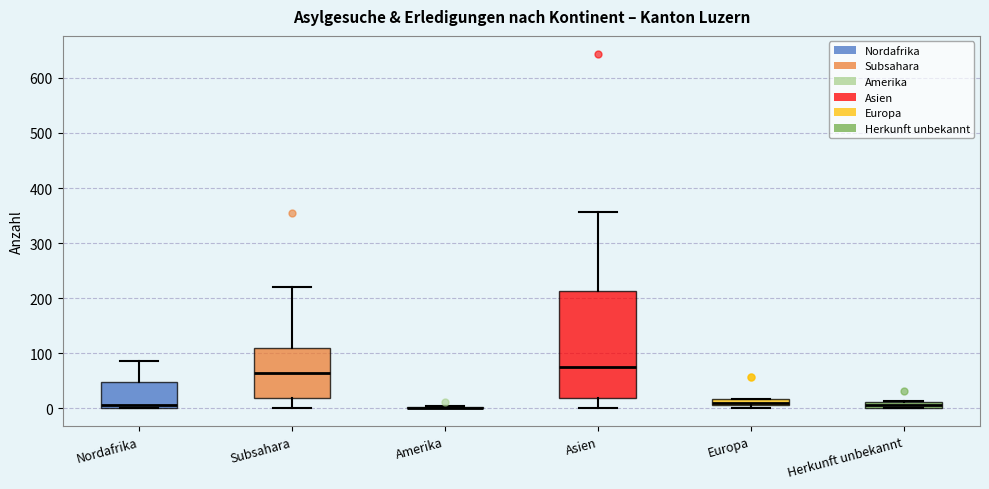

Which box is the tallest, from its lower edge to its upper edge?

Asien